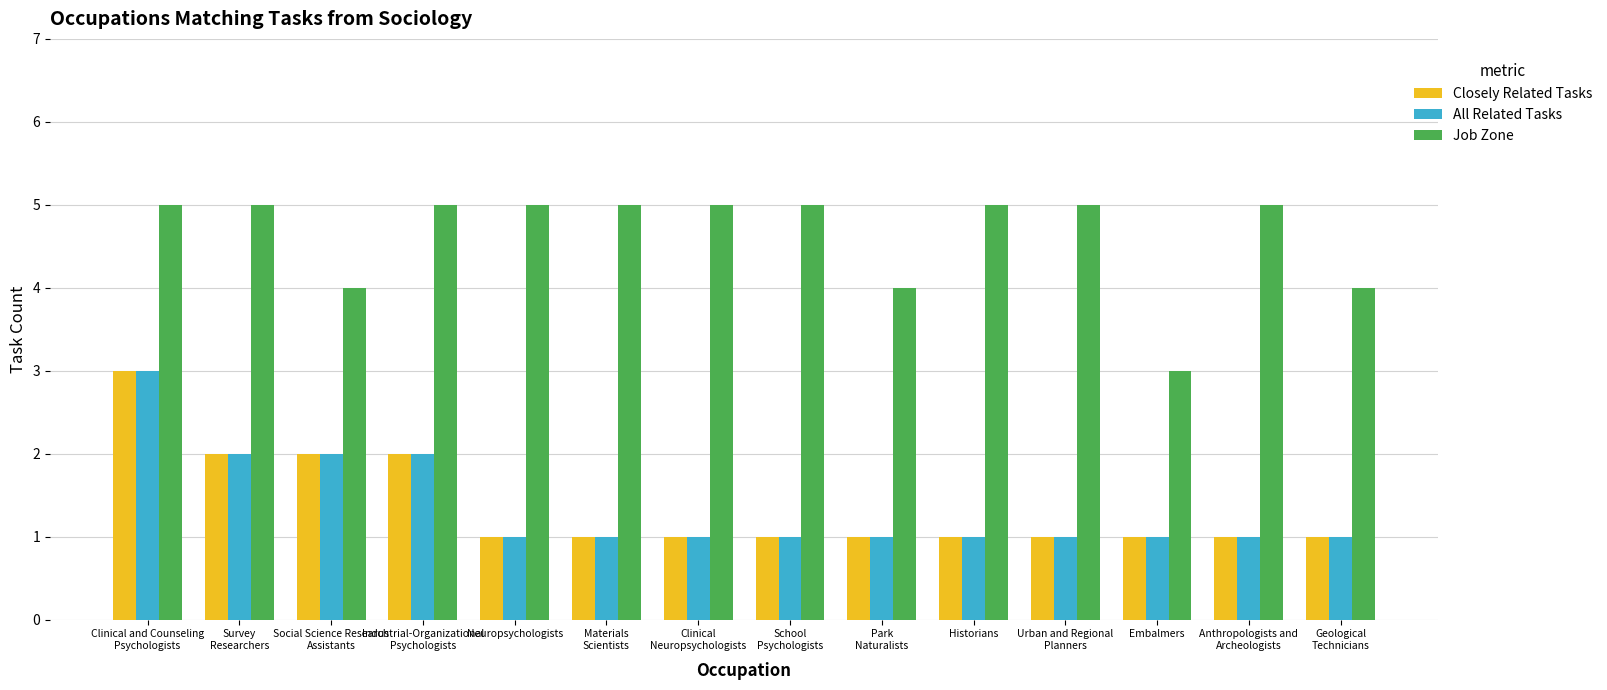

Reading left to right, transcribe all the data shown in this chart.

Closely Related Tasks: 3	2	2	2	1	1	1	1	1	1	1	1	1	1
All Related Tasks: 3	2	2	2	1	1	1	1	1	1	1	1	1	1
Job Zone: 5	5	4	5	5	5	5	5	4	5	5	3	5	4